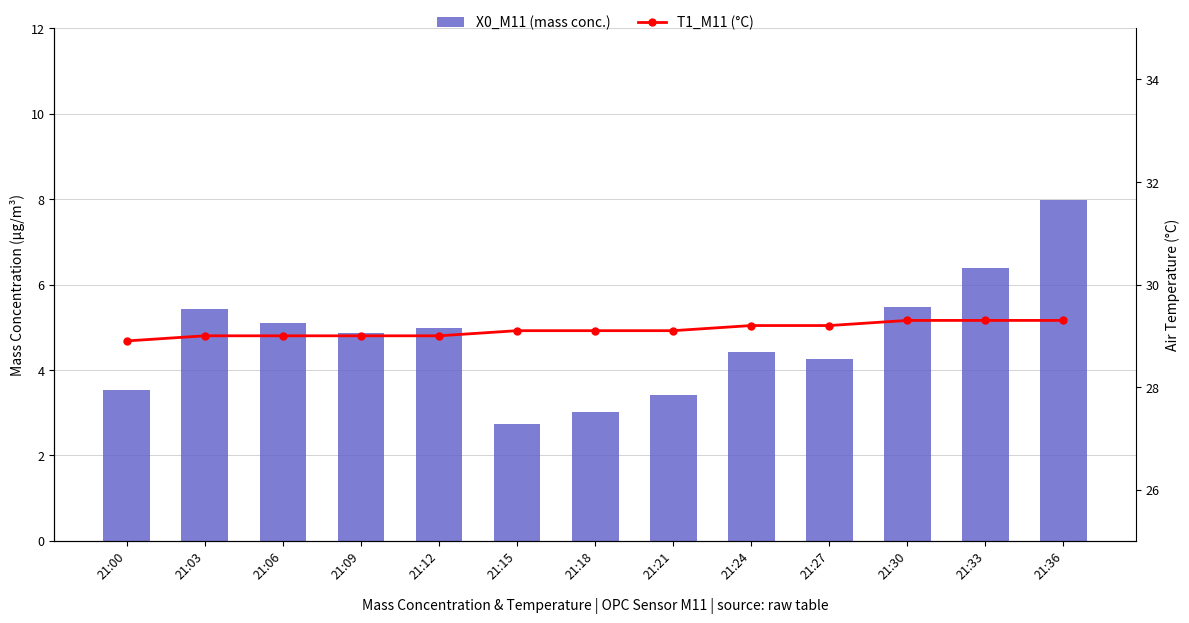

Reading left to right, transcribe all the data shown in this chart.

X0_M11 (mass conc.): 3.5	5.4	5.1	4.9	5.0	2.7	3.0	3.4	4.4	4.2	5.5	6.4	8.0
T1_M11 (°C): 28.9	29.0	29.0	29.0	29.0	29.1	29.1	29.1	29.2	29.2	29.3	29.3	29.3